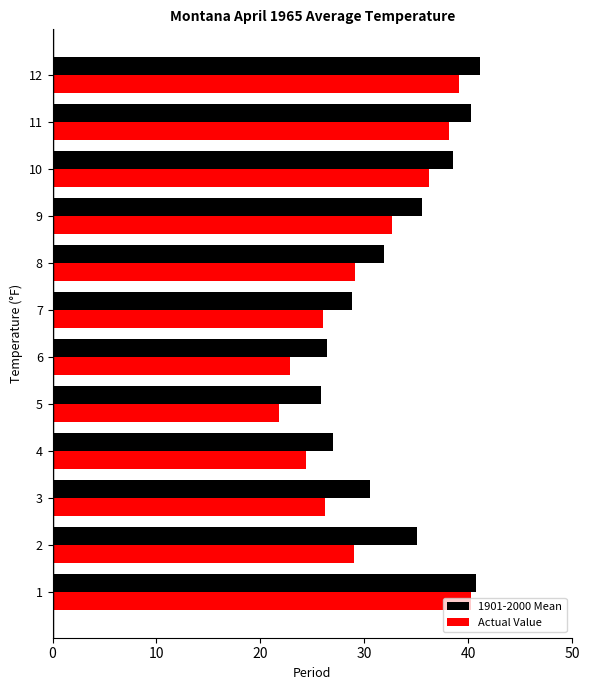

What is the difference between the highest and lowest values at 2?

6.1